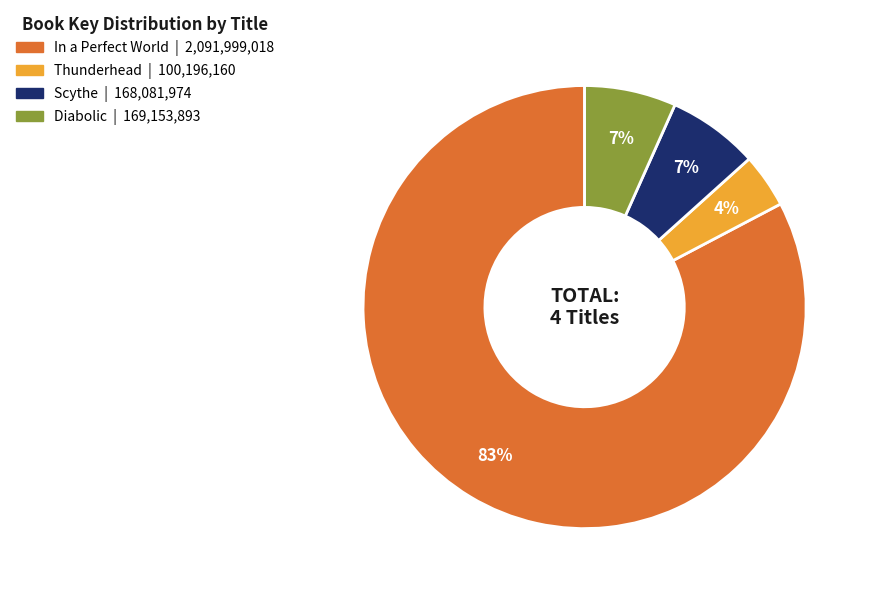

Is the sum of Diabolic and Scythe greater than half?

No